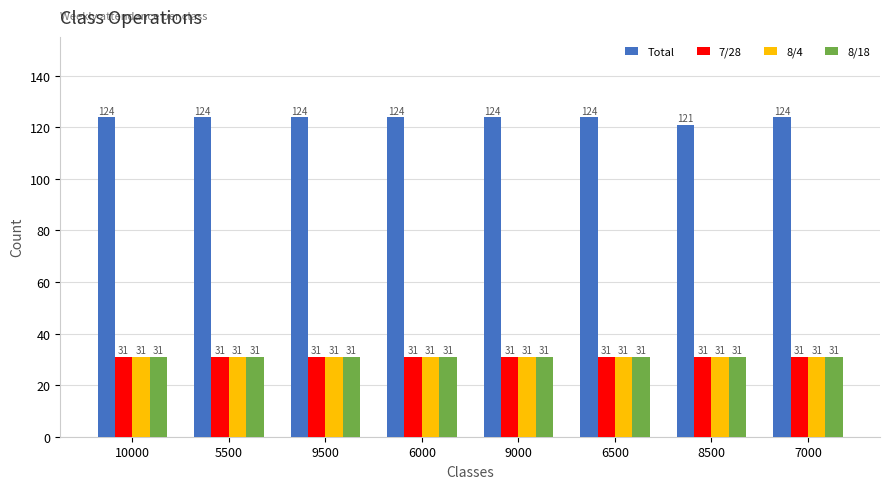

Which series has the largest total across all categories?

Total